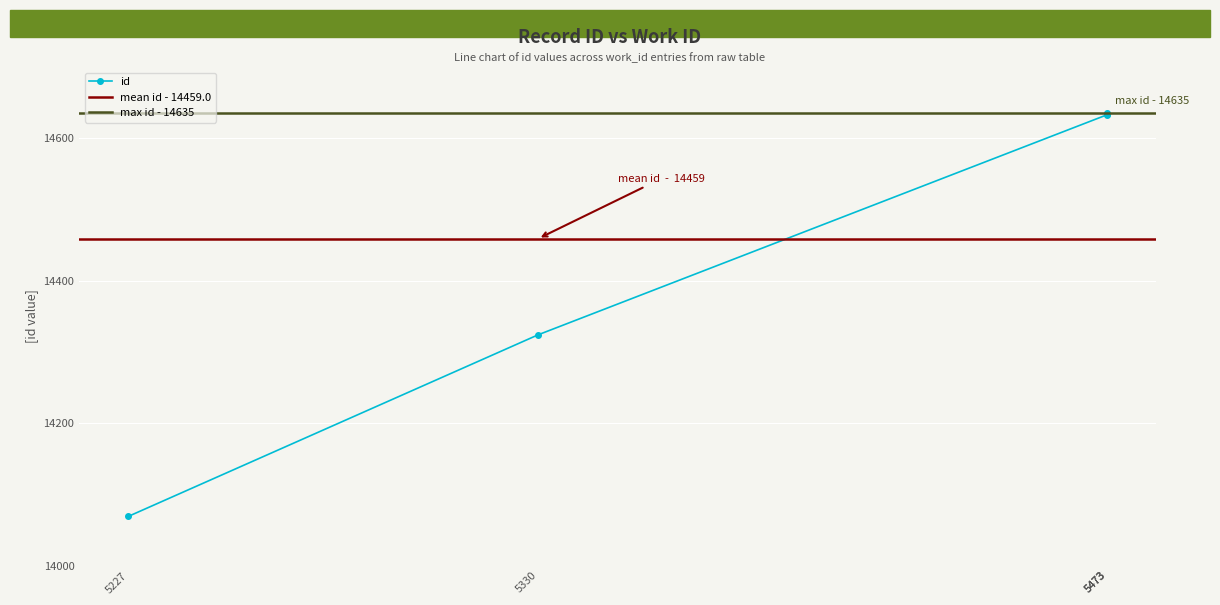

Is it true that the value at 5473 is 4478?

False